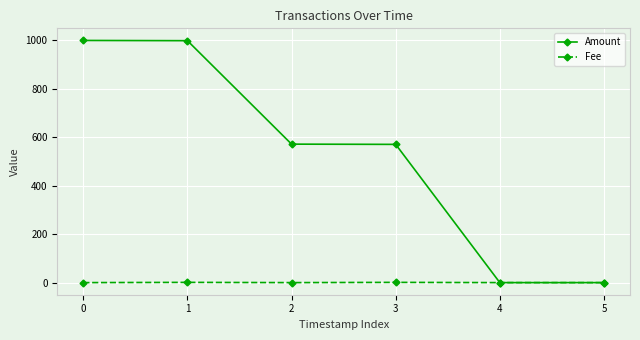

Which series has the largest total across all categories?

Amount